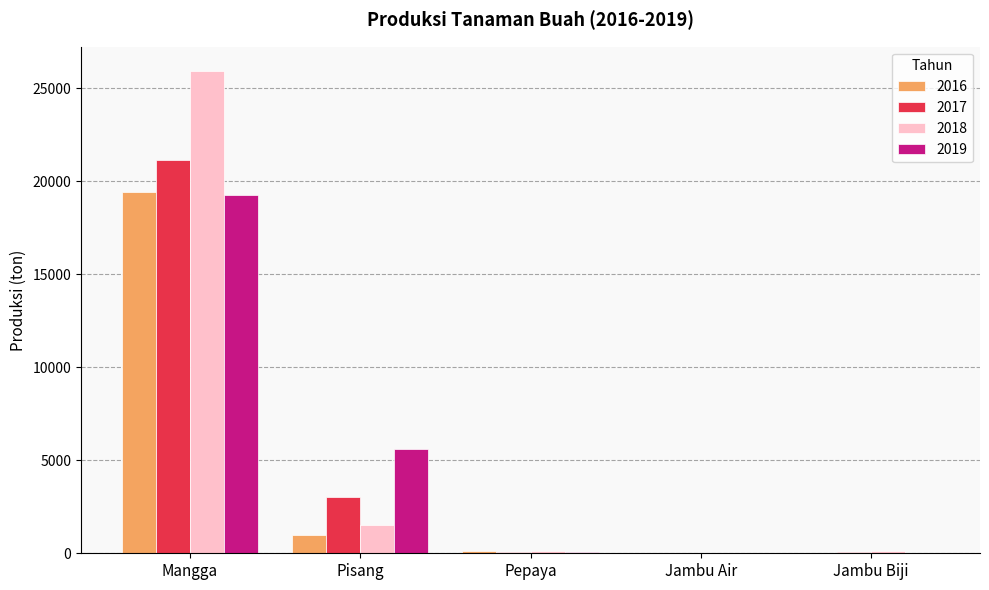

Between Pisang and Jambu Air, which series saw the biggest shift?

2019